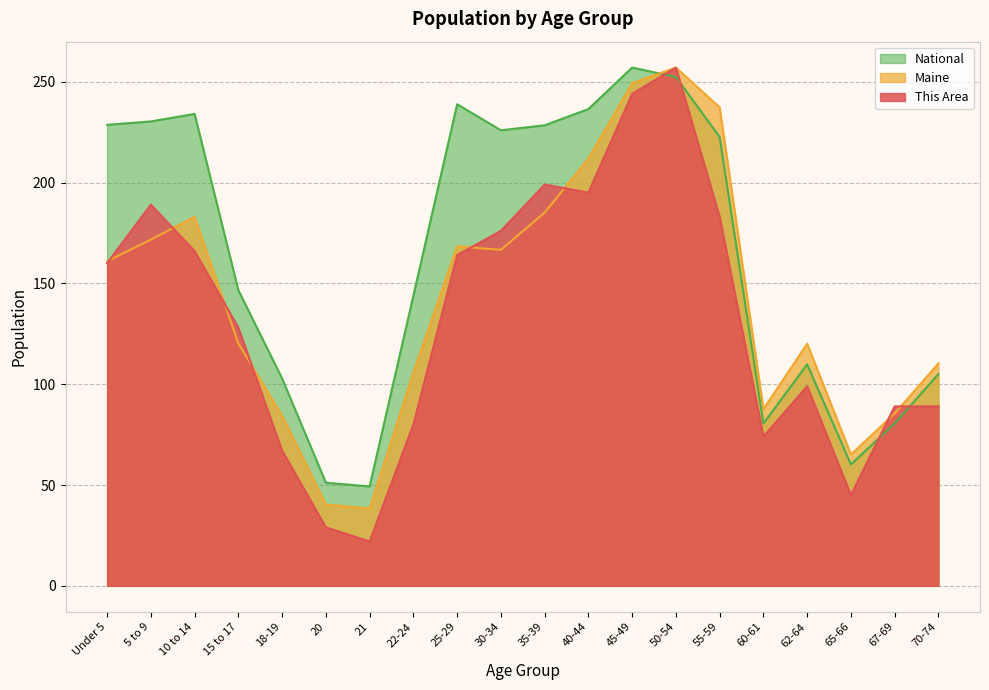

Reading left to right, list all the values displayed in this chart.

This Area: 160.0	189.0	166.0	128.0	67.0	29.0	22.0	80.0	164.0	176.0	199.0	195.0	244.0	257.0	183.0	74.0	99.0	45.0	89.0	89.0
Maine: 161.0	171.7	183.0	120.2	84.4	40.3	38.4	105.8	168.3	166.6	185.1	211.9	249.3	257.0	237.3	87.6	120.1	65.1	85.5	110.3
National: 228.6	230.3	234.0	146.6	102.8	51.1	49.3	143.9	238.8	225.9	228.4	236.4	257.0	252.4	222.6	80.5	109.8	60.2	80.5	105.0